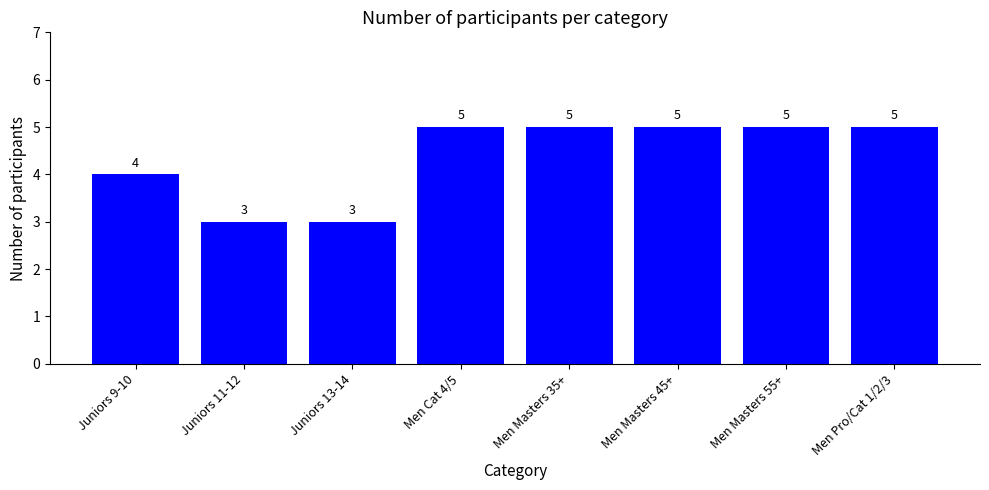

What is the greatest value displayed?

5